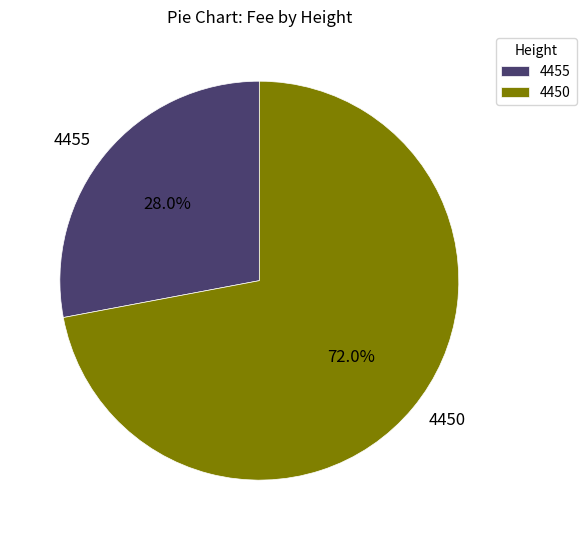

True or false: 4455 accounts for 18% of the total.

False